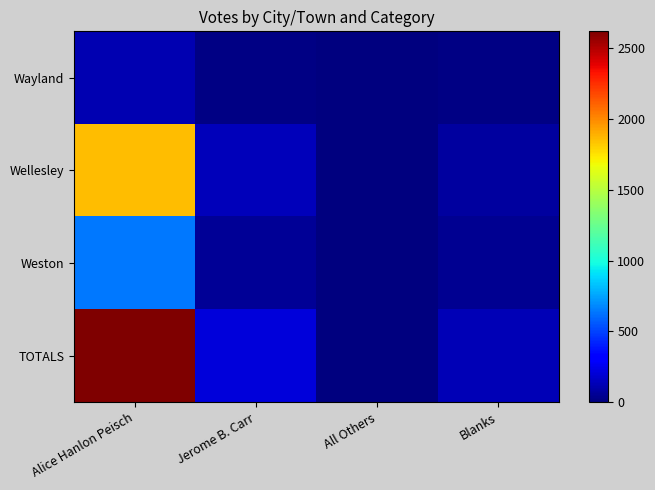

What is the greatest value displayed?

2619